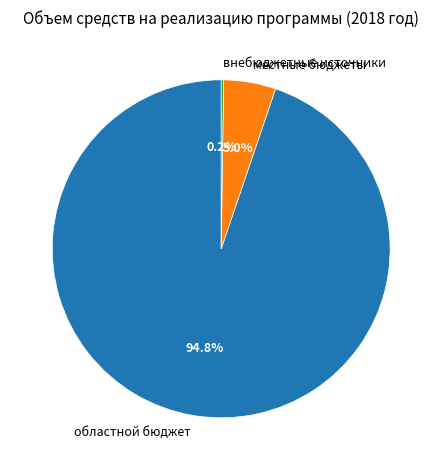

What percentage is NOT represented by местные бюджеты?

95.0%